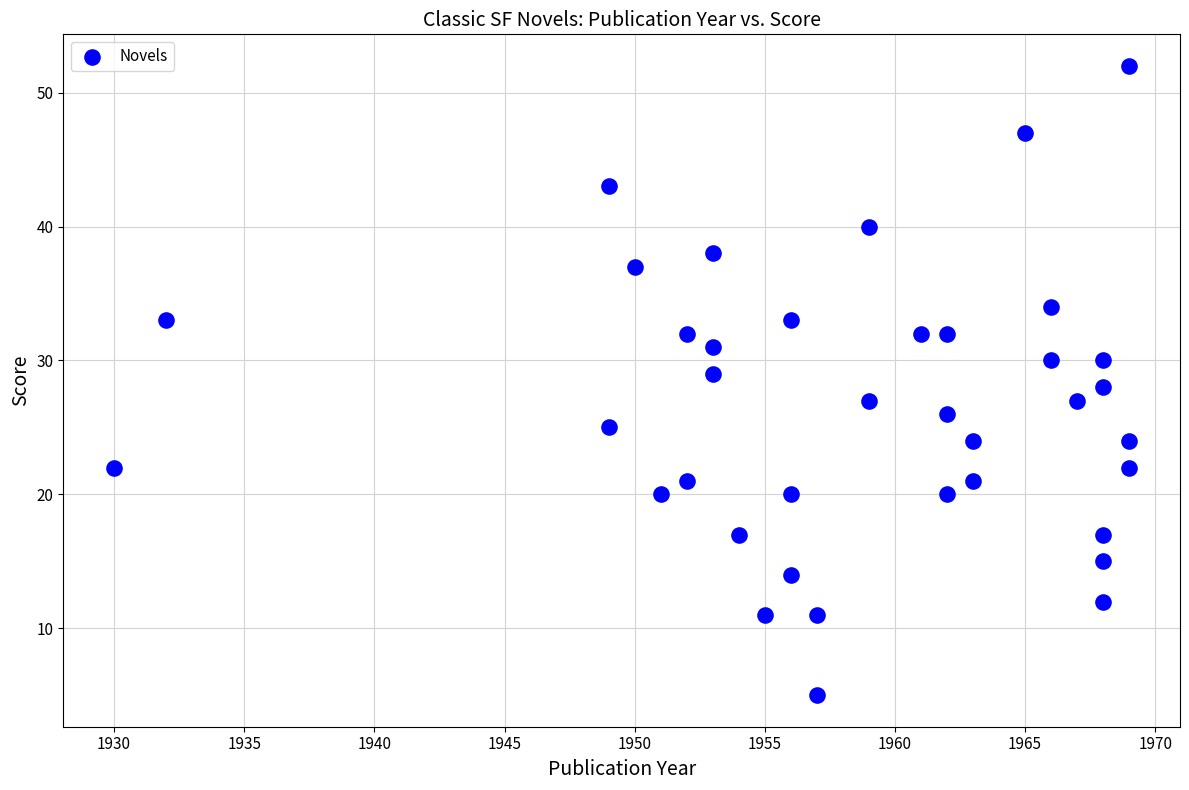

What is the range of Y values (max minus min)?

47